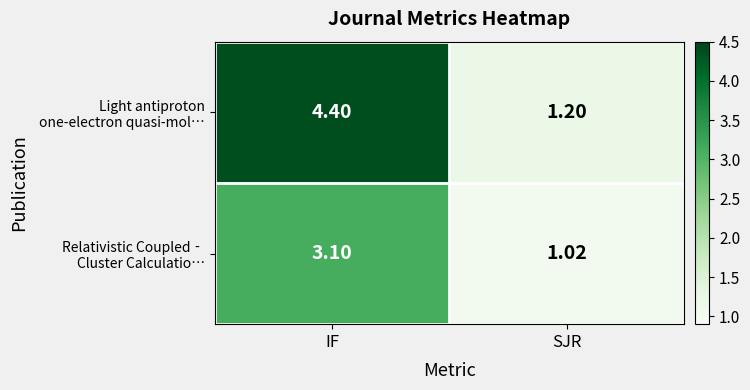

At which category does the chart reach its minimum across all series?

SJR